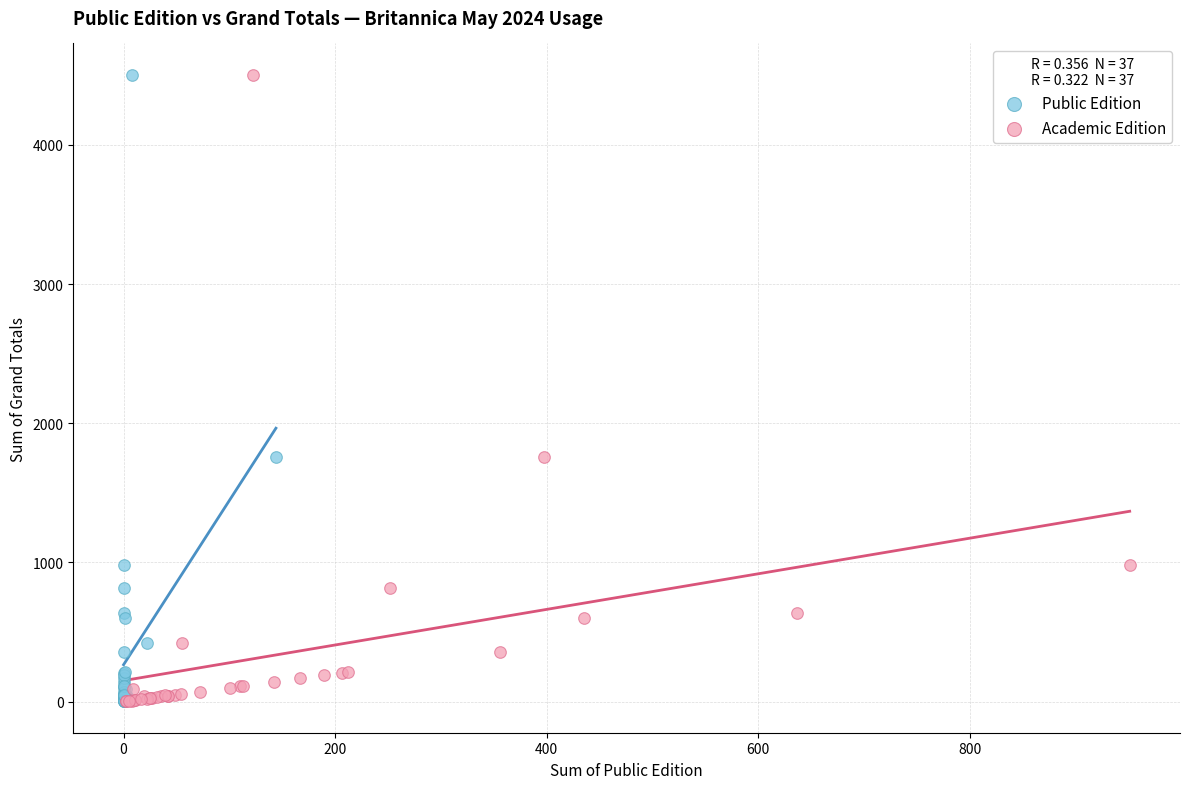

What are all the series names shown in the legend?

Public Edition, Academic Edition